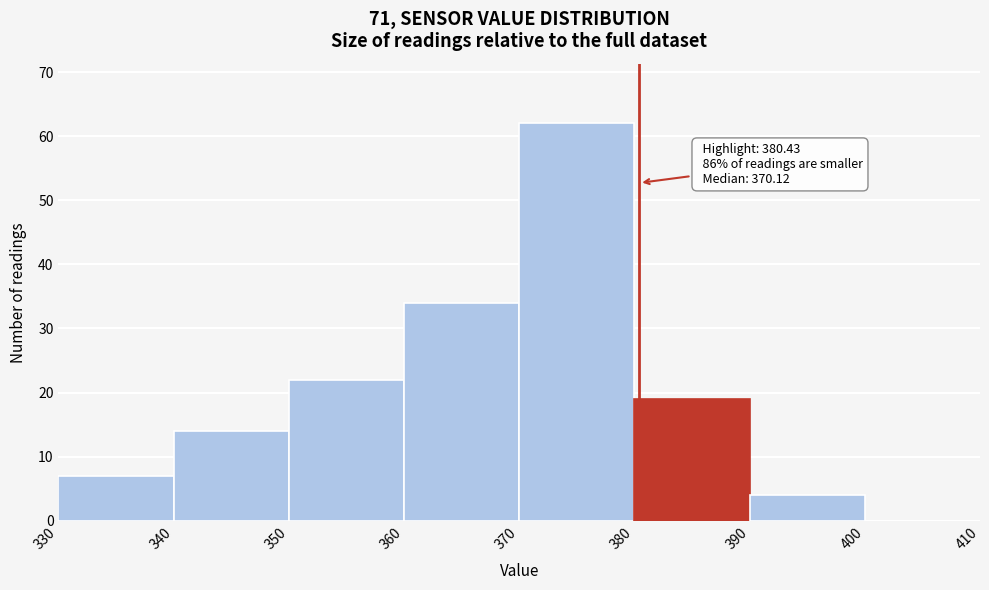

Over which range of the x-axis is the bar tallest?

370 to 380